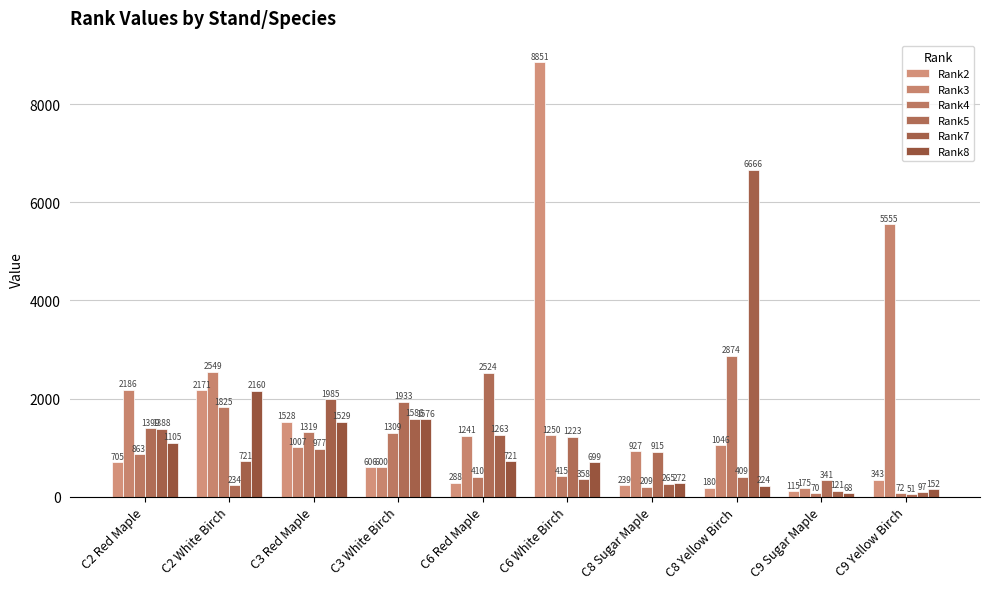

At which category is the sum across all series the highest?

C6 White Birch